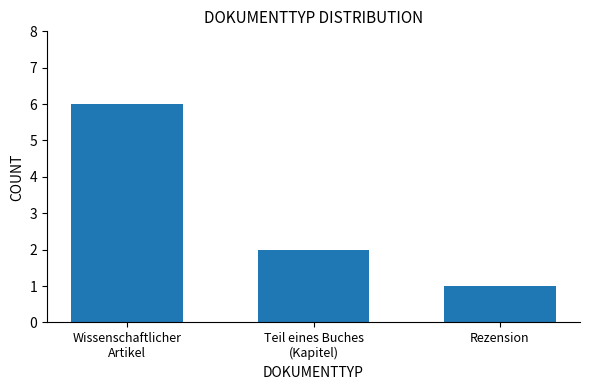

The chart shows a value of 2 at Teil eines Buches
(Kapitel). True or false?

True